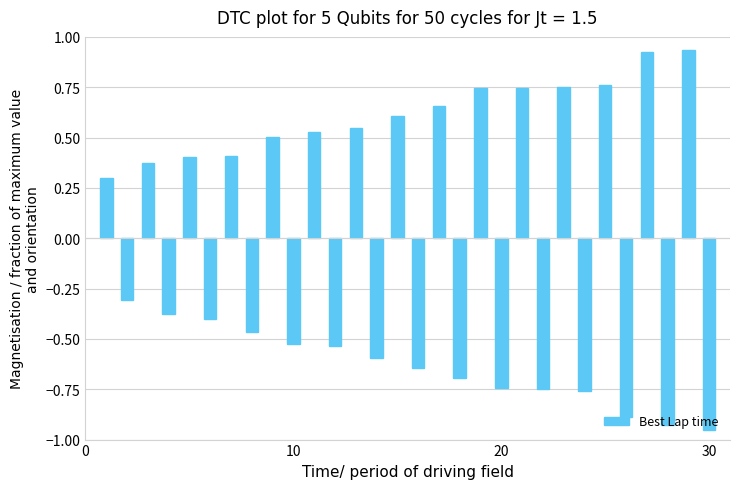

What is the difference between the second highest and second lowest values?

1.8